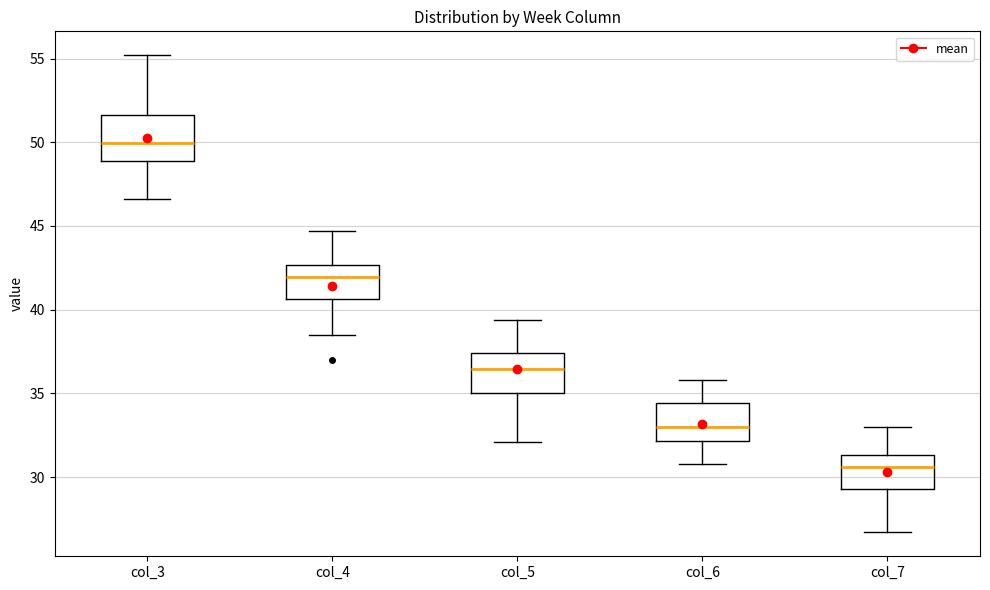

Where is the upper edge of the box for col_6 on the y-axis? The values are not printed on the chart, so give them approximately, as read against the axis.

34.5